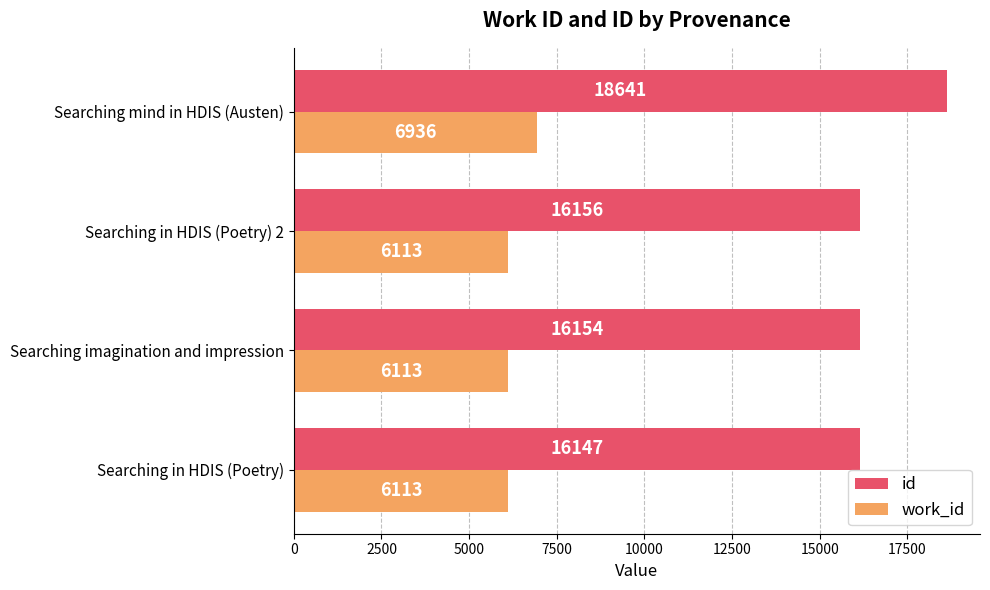

Rank the series by their average value, from highest to lowest.

id, work_id